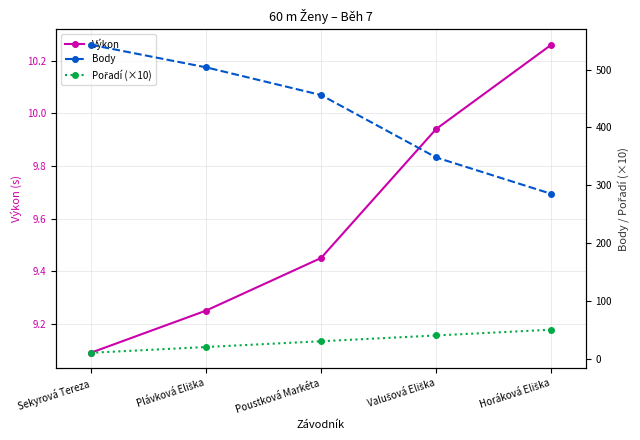

How many series are shown in this chart?

3